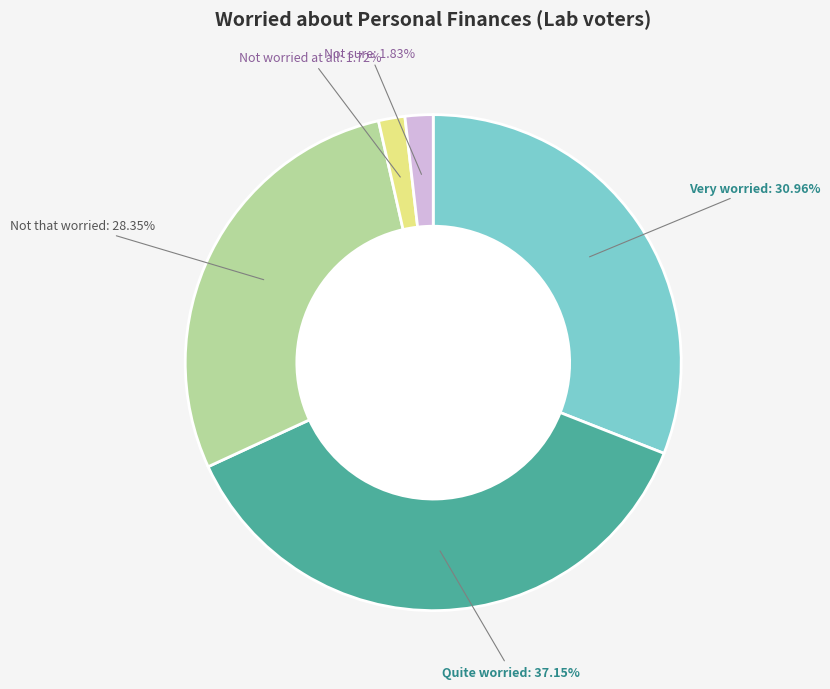

Combined, what portion of the pie is Not sure and Not that worried?

30.2%